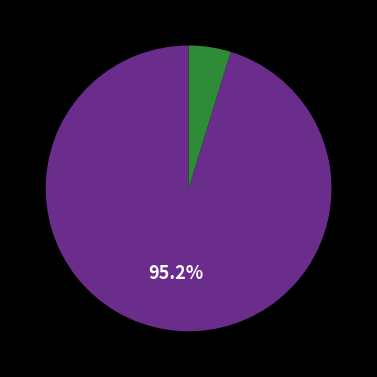

Is there any slice that represents more than half of the pie?

Yes